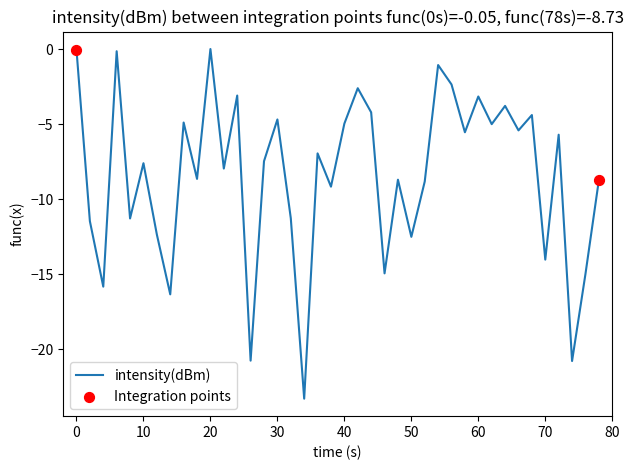

What is the minimum value shown in the chart?

-23.3